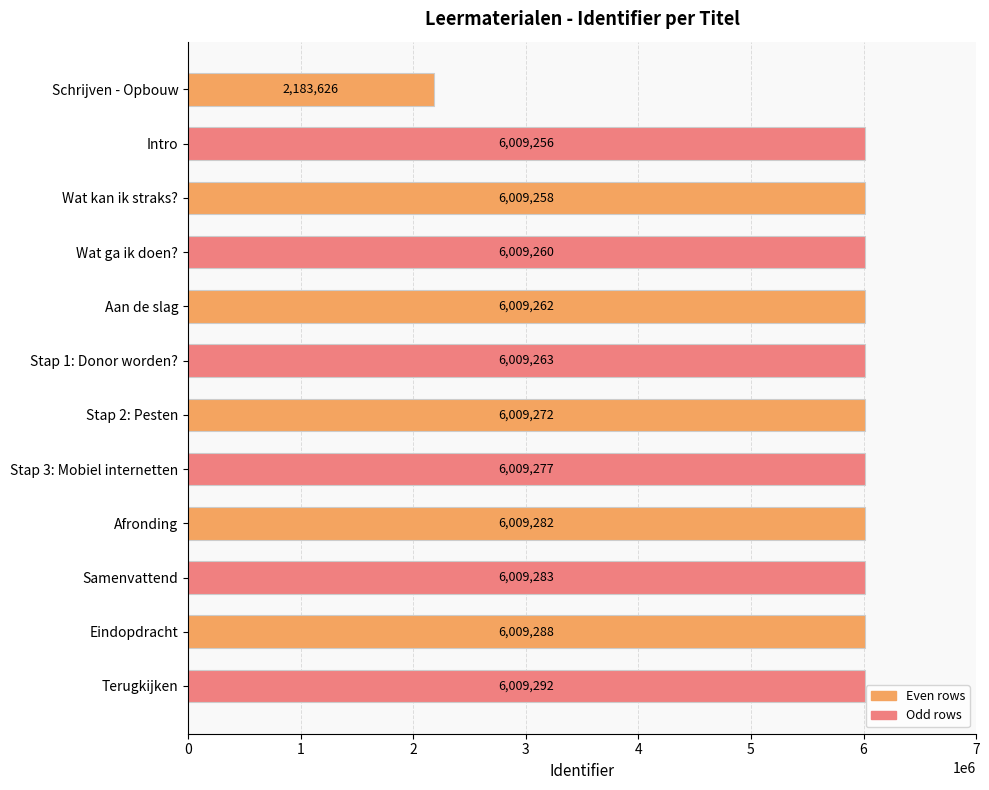

List the labels in order of value, largest first.

Terugkijken, Eindopdracht, Samenvattend, Afronding, Stap 3: Mobiel internetten, Stap 2: Pesten, Stap 1: Donor worden?, Aan de slag, Wat ga ik doen?, Wat kan ik straks?, Intro, Schrijven - Opbouw